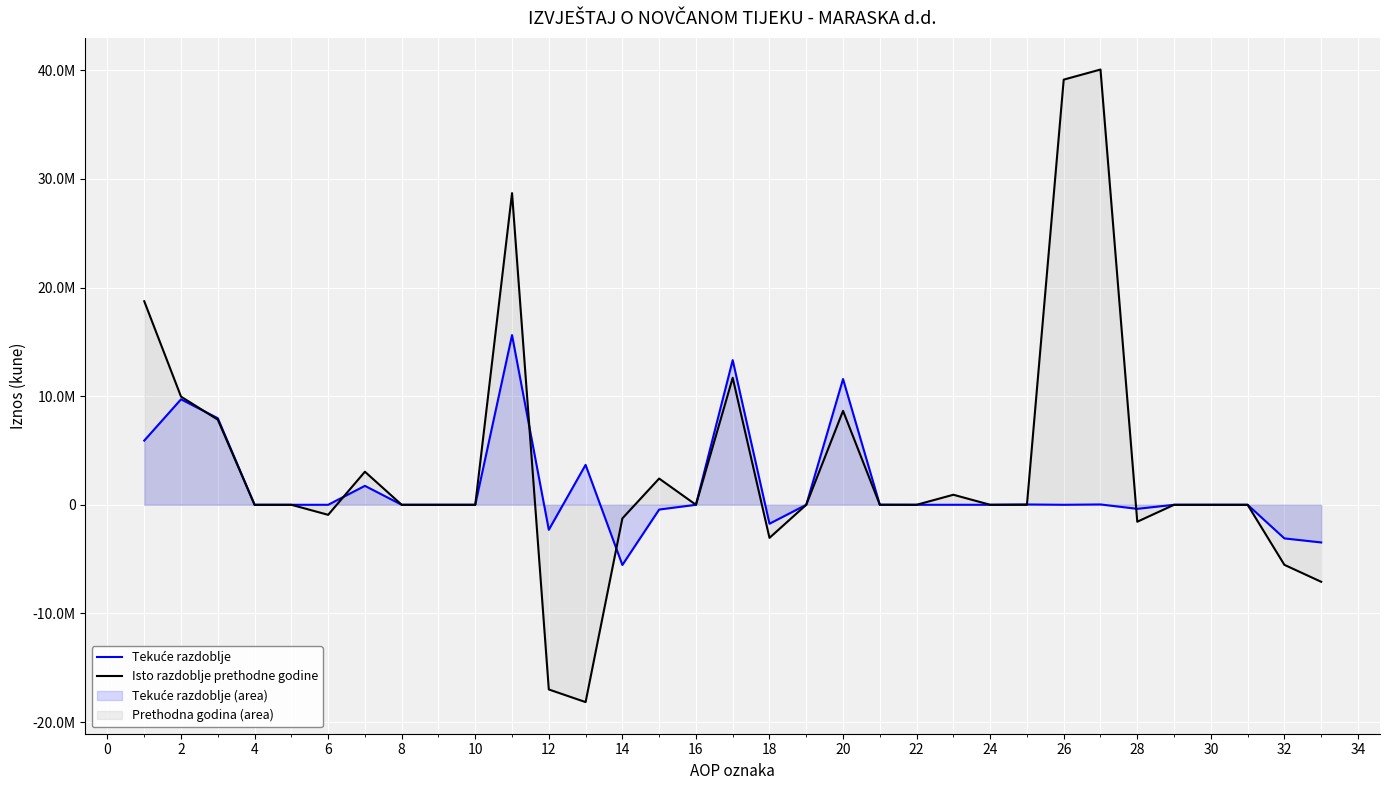

Reading left to right, what are all the values shown in this chart?

Tekuće razdoblje: 5911955	9712516	7969755	0	0	-913	1743674	0	0	0	15624471	-2304101	3676471	-5542177	-438395	0	13320370	-1743674	0	11576696	0	0	913	0	30000	0	30913	-372312	0	0	0	-3094825	-3467137
Isto razdoblje prethodne godine: 18740575	9956465	7836643	0	0	-924787	3044609	0	0	0	28697040	-17003711	-18166621	-1253374	2416284	0	11693329	-3044609	0	8648720	5928	0	924787	0	0	39145472	40076187	-1560139	0	0	0	-5528623	-7088762